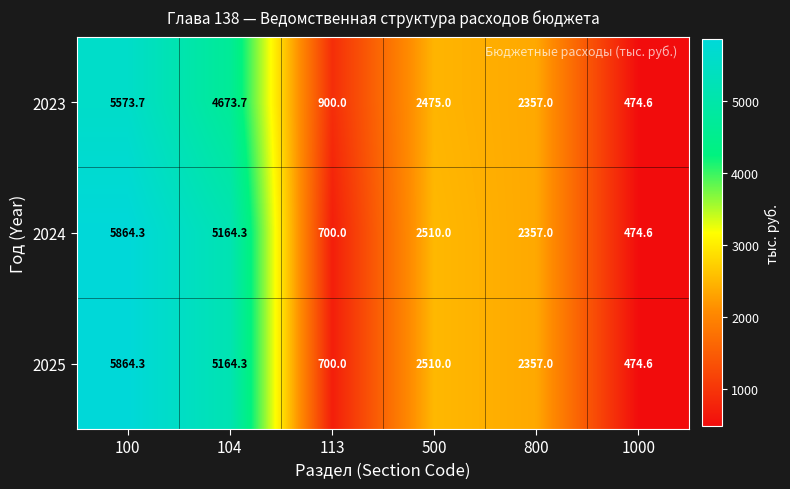

Is it true that 2023 equals 1198.0 at 800?

False